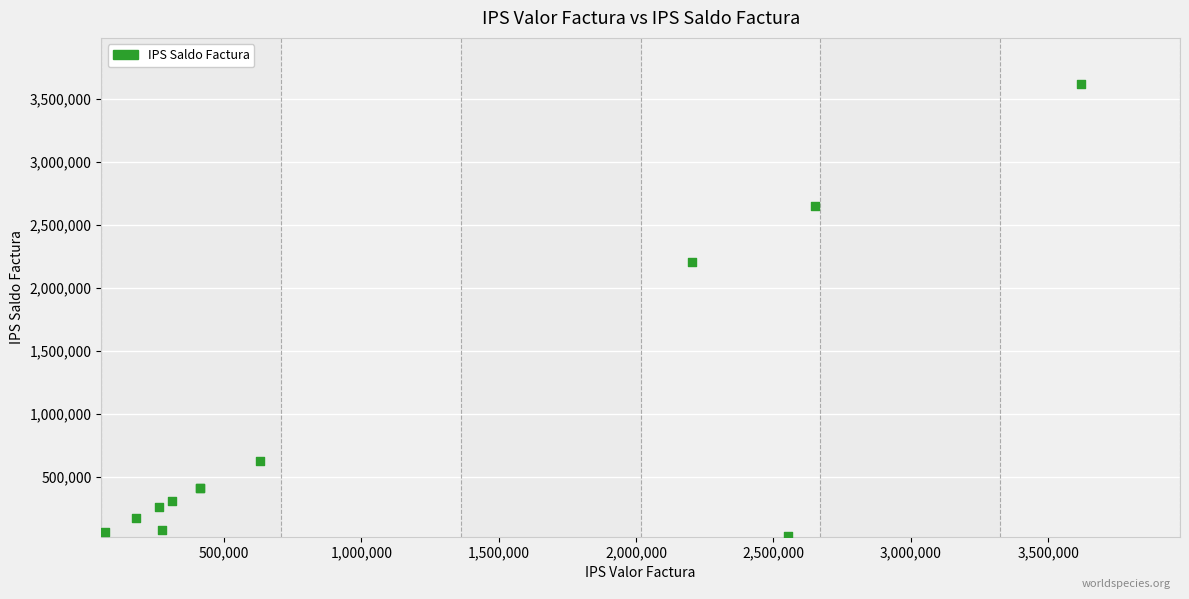

What Y value in the scatter plot is closest to 1826885?

2202458